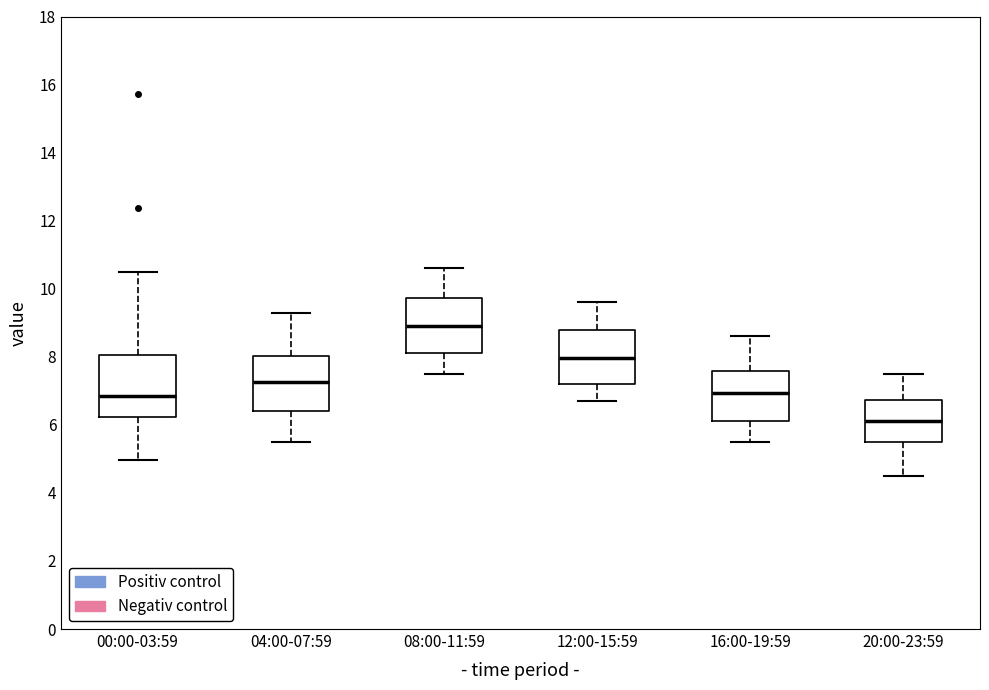

Reading left to right, transcribe this box plot: for each box, give where its median line is, the range the box spans, and where its two whiskers end, as read against the y-axis. The values are not printed on the chart, so give them approximately, as read against the axis.

00:00-03:59: median 6.8, box 6.2 to 8.0, whiskers 5.0 to 10.6
04:00-07:59: median 7.2, box 6.4 to 8.0, whiskers 5.6 to 9.4
08:00-11:59: median 9.0, box 8.2 to 9.8, whiskers 7.6 to 10.6
12:00-15:59: median 8.0, box 7.2 to 8.8, whiskers 6.8 to 9.6
16:00-19:59: median 7.0, box 6.2 to 7.6, whiskers 5.6 to 8.6
20:00-23:59: median 6.2, box 5.6 to 6.8, whiskers 4.6 to 7.6